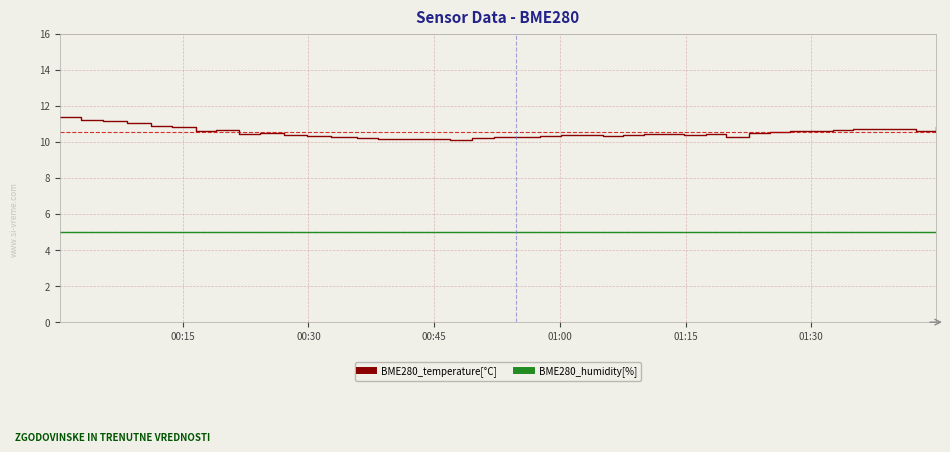

True or false: BME280_temperature[°C] and BME280_humidity[%] cross at least once.

False